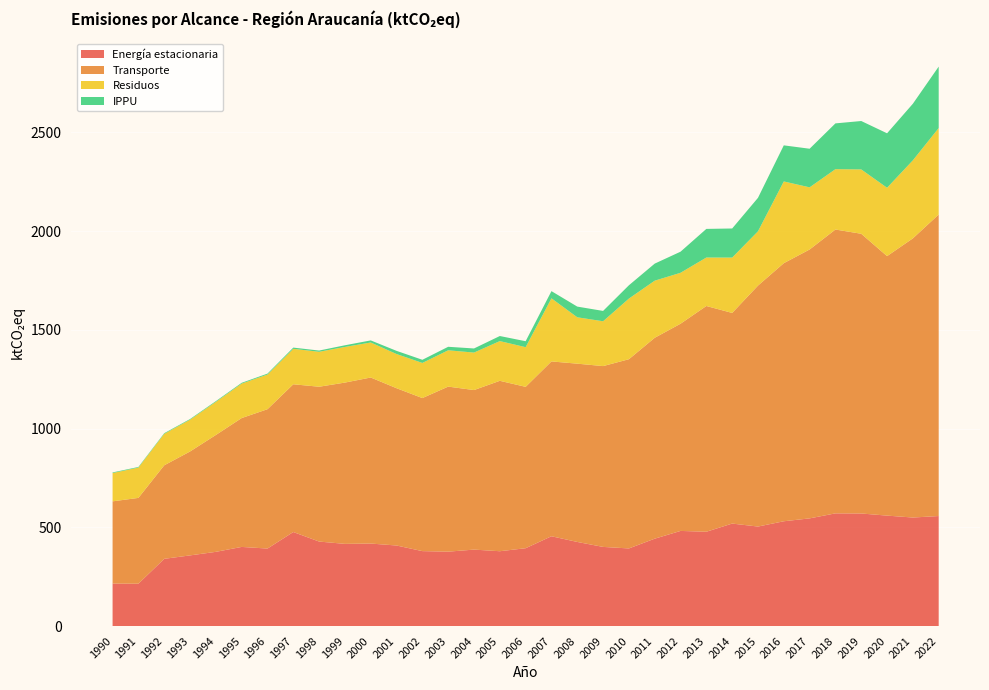

Reading right to left, transcribe all the data shown in this chart.

Energía estacionaria: 2022=557.2	2021=549.7	2020=559.4	2019=570.1	2018=570.8	2017=545.4	2016=530.8	2015=504.0	2014=519.0	2013=477.6	2012=481.8	2011=442.5	2010=393.1	2009=400.9	2008=426.0	2007=454.9	2006=394.3	2005=379.0	2004=387.2	2003=376.8	2002=379.6	2001=408.0	2000=417.9	1999=416.2	1998=428.0	1997=476.2	1996=392.5	1995=400.8	1994=375.9	1993=357.9	1992=340.5	1991=214.5	1990=215.2
Transporte: 2022=1527.0	2021=1413.8	2020=1314.1	2019=1416.6	2018=1437.4	2017=1361.7	2016=1307.1	2015=1220.2	2014=1066.7	2013=1143.3	2012=1049.3	2011=1017.4	2010=958.3	2009=915.7	2008=902.8	2007=885.4	2006=817.3	2005=863.0	2004=808.0	2003=835.9	2002=775.1	2001=796.6	2000=840.9	1999=816.8	1998=784.0	1997=748.3	1996=705.7	1995=652.6	1994=591.8	1993=526.2	1992=473.6	1991=434.5	1990=416.5
Residuos: 2022=437.9	2021=395.3	2020=346.2	2019=325.9	2018=305.7	2017=314.8	2016=413.9	2015=275.0	2014=280.4	2013=245.5	2012=258.0	2011=289.2	2010=307.0	2009=227.0	2008=234.9	2007=319.6	2006=200.9	2005=201.2	2004=189.8	2003=183.9	2002=178.0	2001=173.1	2000=177.3	1999=180.6	1998=177.1	1997=179.6	1996=175.5	1995=174.6	1994=167.8	1993=161.0	1992=159.4	1991=153.5	1990=143.3
IPPU: 2022=311.3	2021=286.5	2020=275.8	2019=245.1	2018=231.8	2017=195.5	2016=182.8	2015=169.6	2014=147.3	2013=144.9	2012=106.8	2011=86.4	2010=67.4	2009=52.3	2008=54.1	2007=36.4	2006=30.1	2005=25.6	2004=20.8	2003=17.7	2002=15.9	2001=16.1	2000=10.6	1999=8.4	1998=6.2	1997=6.1	1996=4.7	1995=4.0	1994=3.6	1993=3.3	1992=3.3	1991=3.2	1990=3.2